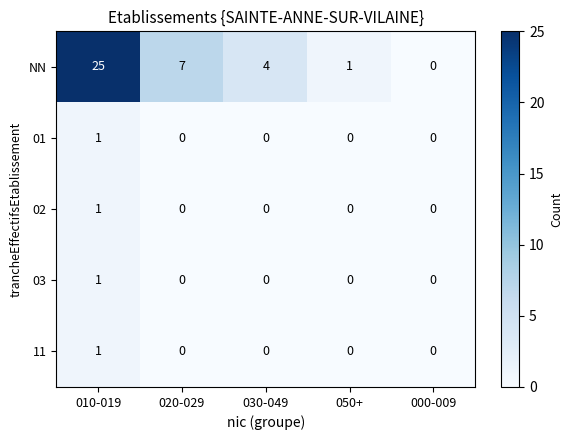

The value of 03 at 020-029 is -1. True or false?

False